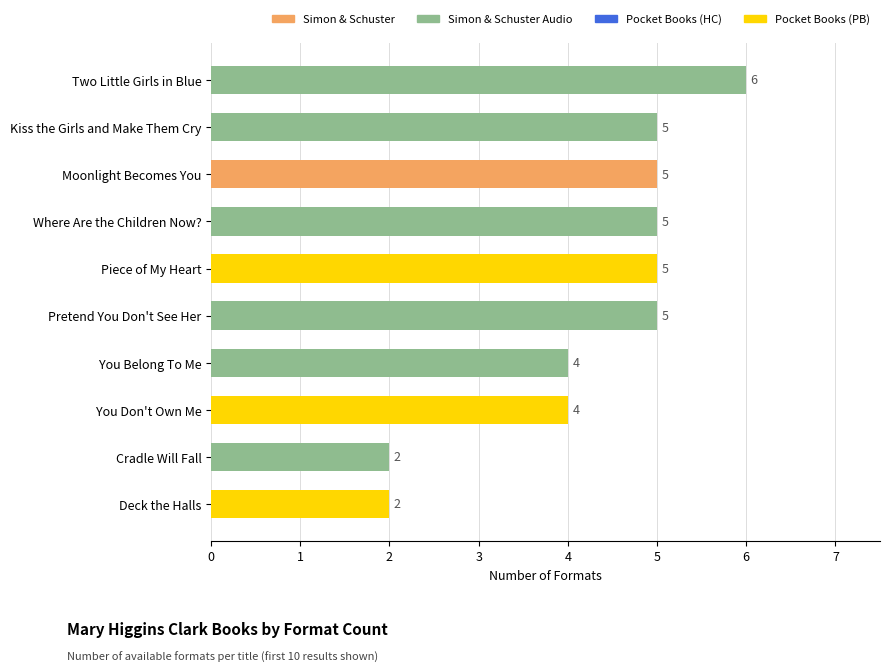

Between Cradle Will Fall and Piece of My Heart, which is larger?

Piece of My Heart